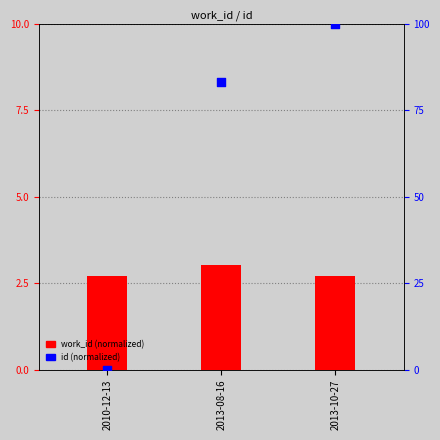

At how many categories does at least one series exceed 32?

2